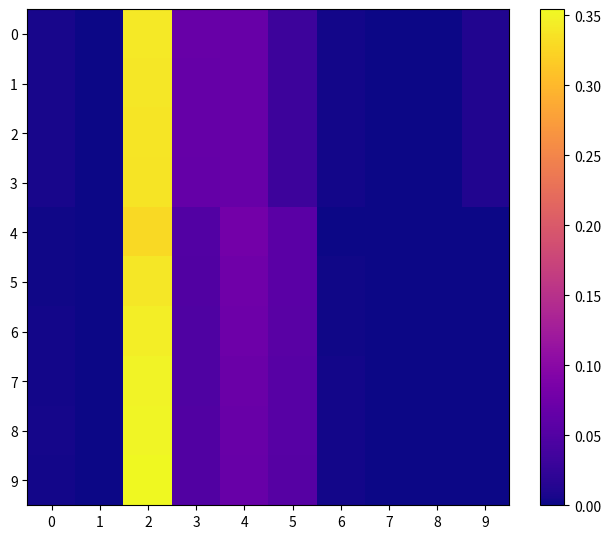

Rank the series by their maximum value, from highest to lowest.

9, 8, 7, 6, 0, 5, 1, 2, 3, 4